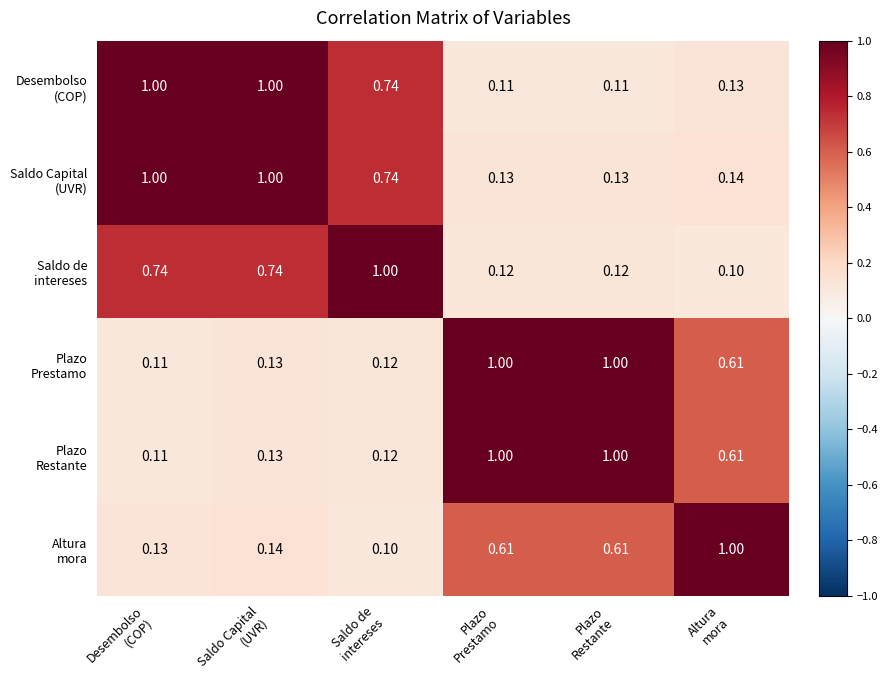

How many data points does each series have?

6